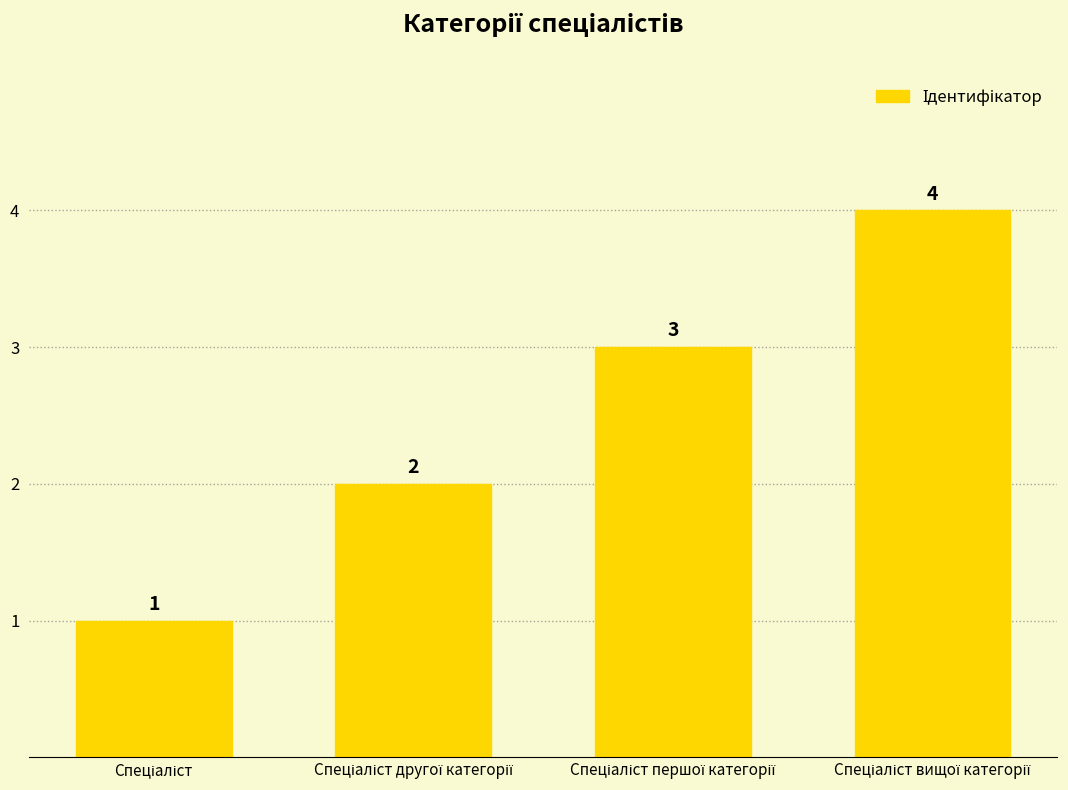

What is the difference between the maximum and minimum values?

3